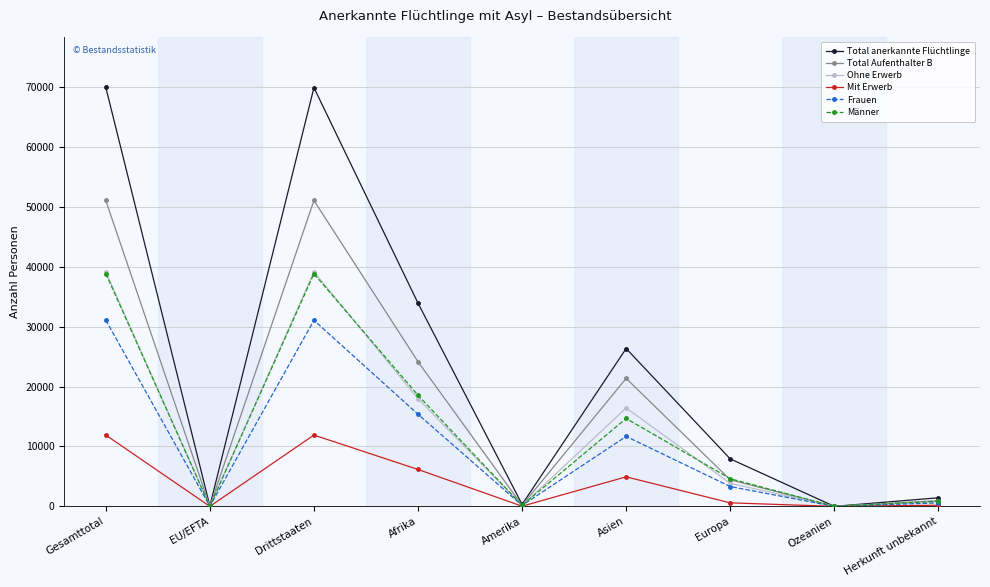

What is the label of the 5th point from the right?

Amerika